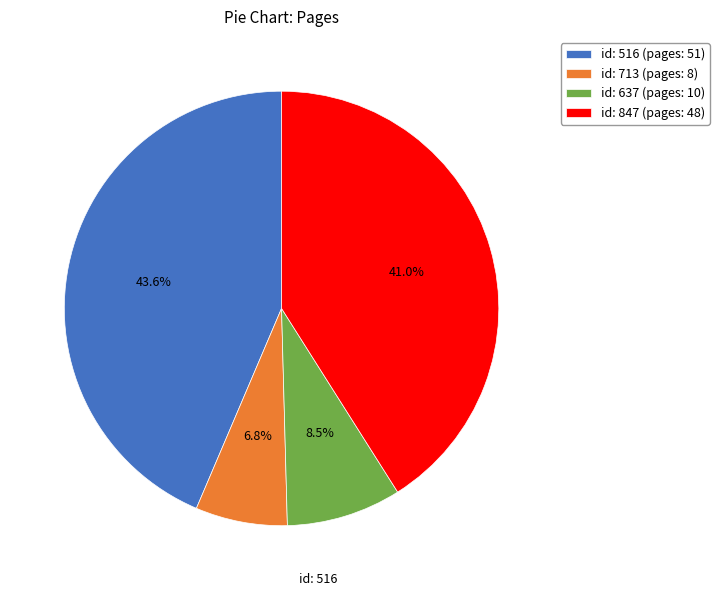

Count the number of slices in the pie.

4